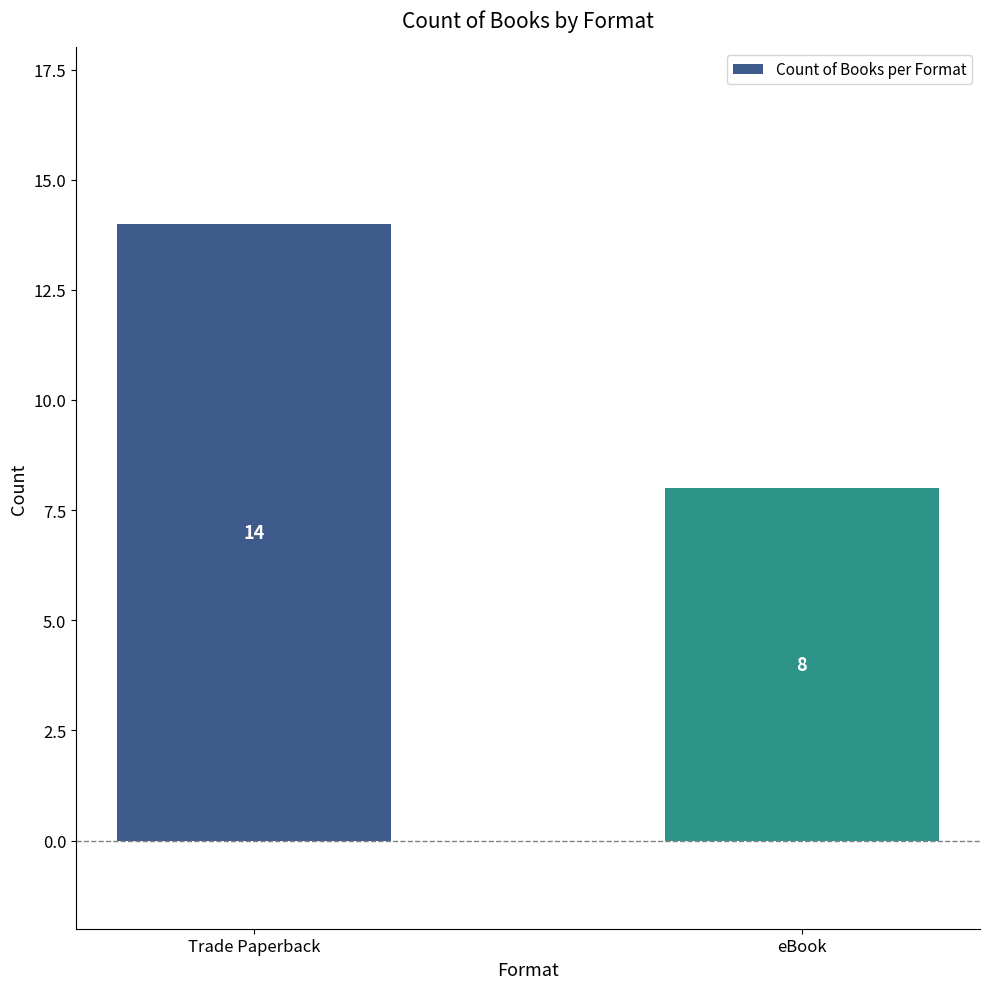

What is the label of the 2nd bar from the right?

Trade Paperback